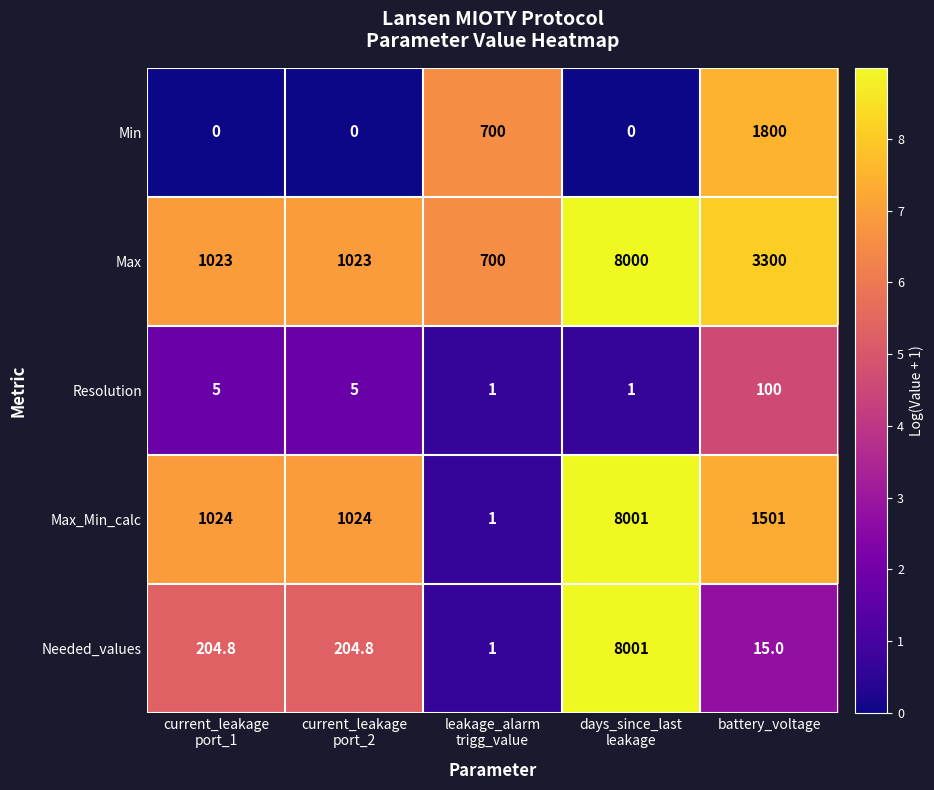

The Max series shows 3300.0 at battery_voltage. True or false?

True